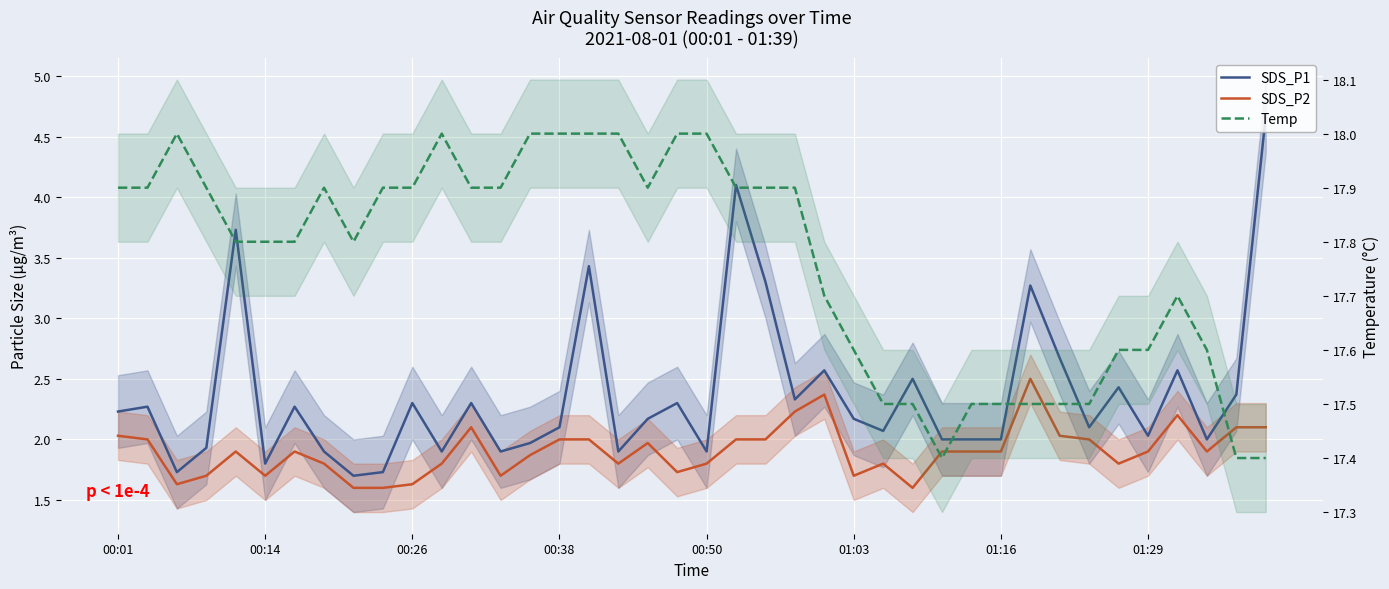

Which series has the largest total across all categories?

Temp